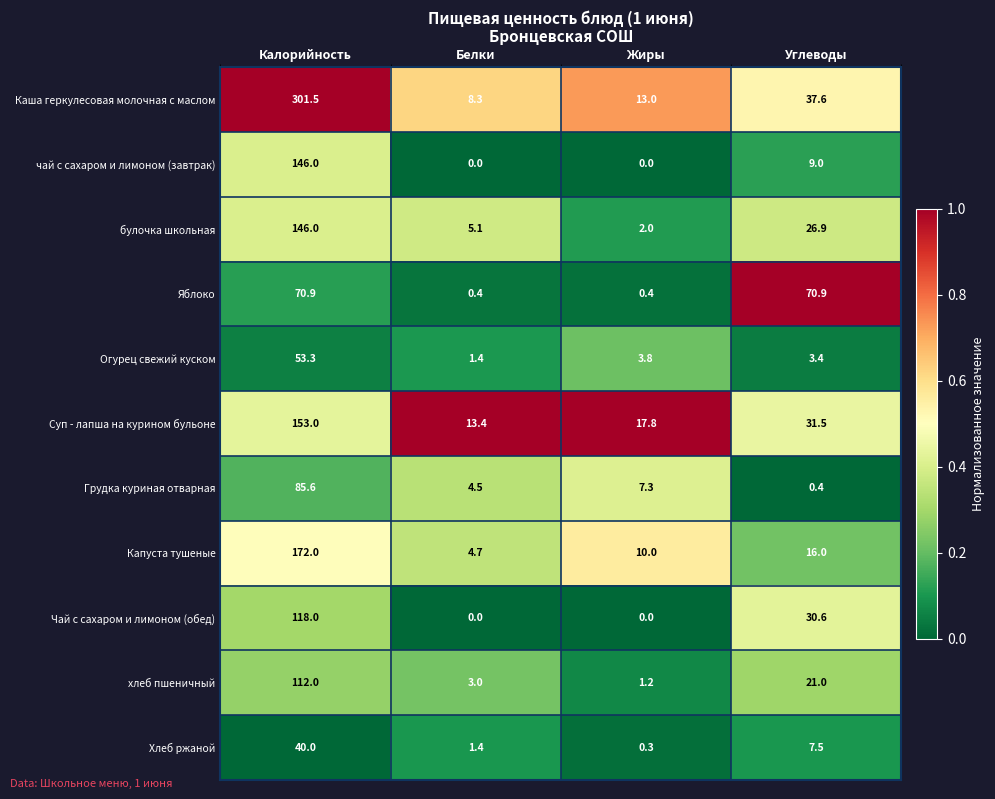

What is the difference between the maximum and second lowest values in the чай с сахаром и лимоном (завтрак) series?

146.0